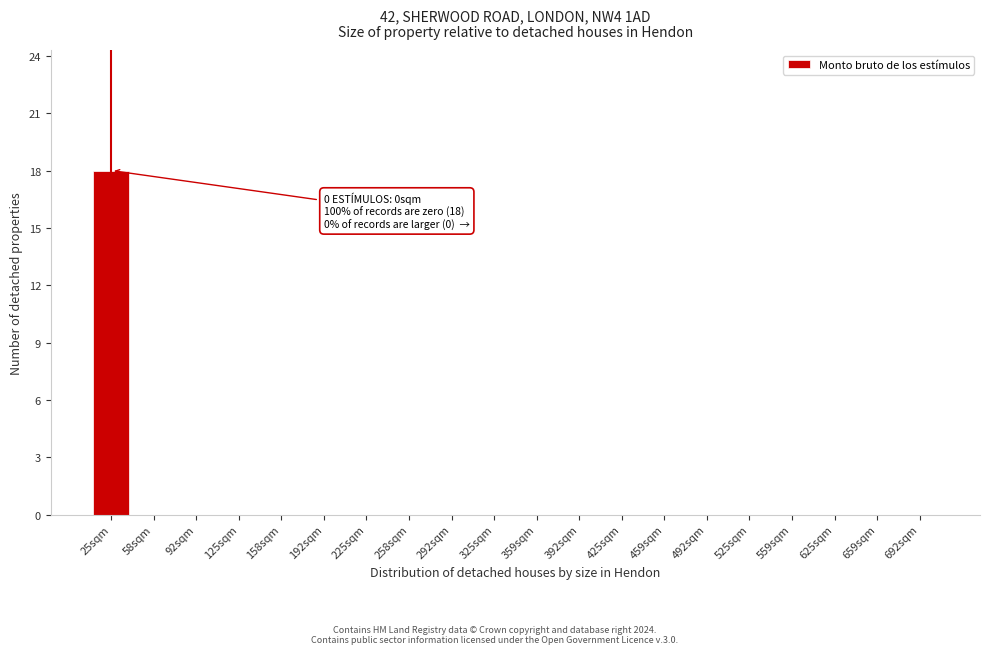

Reading right to left, what are all the values shown in this chart?

692sqm=0	659sqm=0	625sqm=0	559sqm=0	525sqm=0	492sqm=0	459sqm=0	425sqm=0	392sqm=0	359sqm=0	325sqm=0	292sqm=0	258sqm=0	225sqm=0	192sqm=0	158sqm=0	125sqm=0	92sqm=0	58sqm=0	25sqm=18